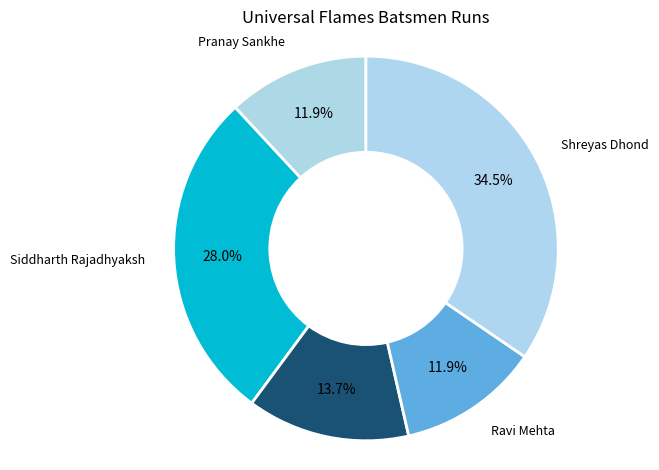

To the nearest percent, what is the combined percentage of Yash Gugle and Pranay Sankhe?

26%